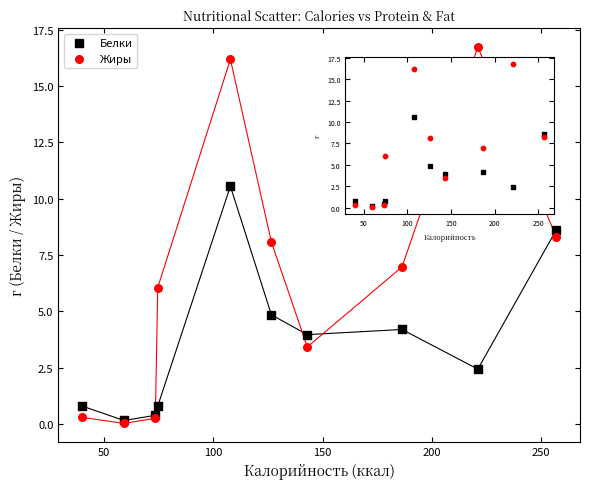

Which series has the largest Y range (max minus min)?

Жиры